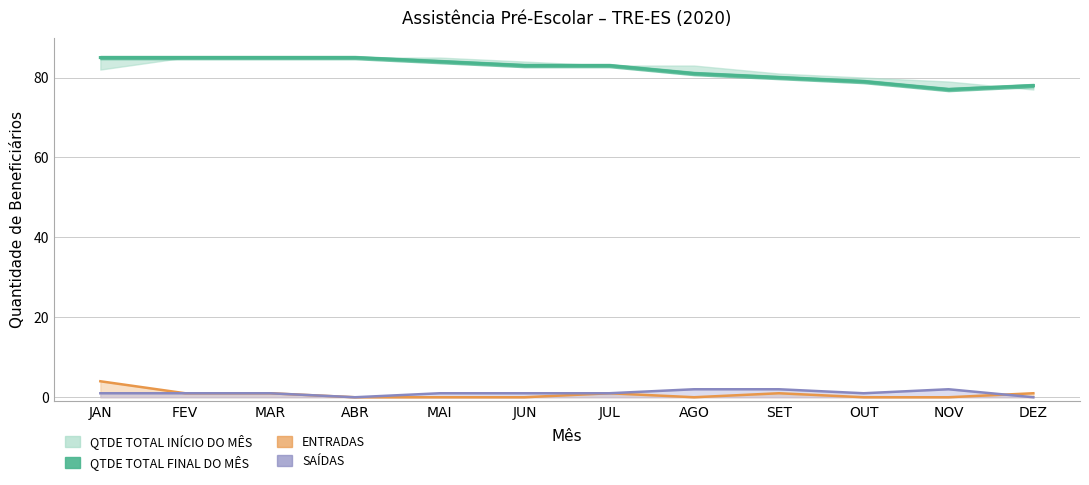

Reading right to left, extract all data points from this chart.

DEZ=78	NOV=77	OUT=79	SET=80	AGO=81	JUL=83	JUN=83	MAI=84	ABR=85	MAR=85	FEV=85	JAN=85